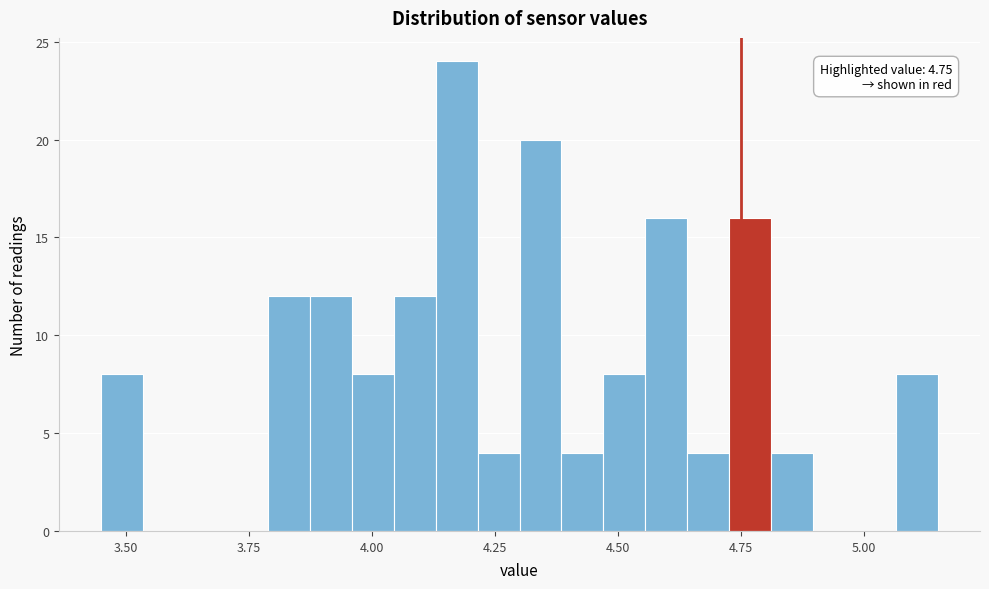

Around what value on the x-axis is the tallest bar? Give the approximate position of its centre, as read against the axis.

4.15